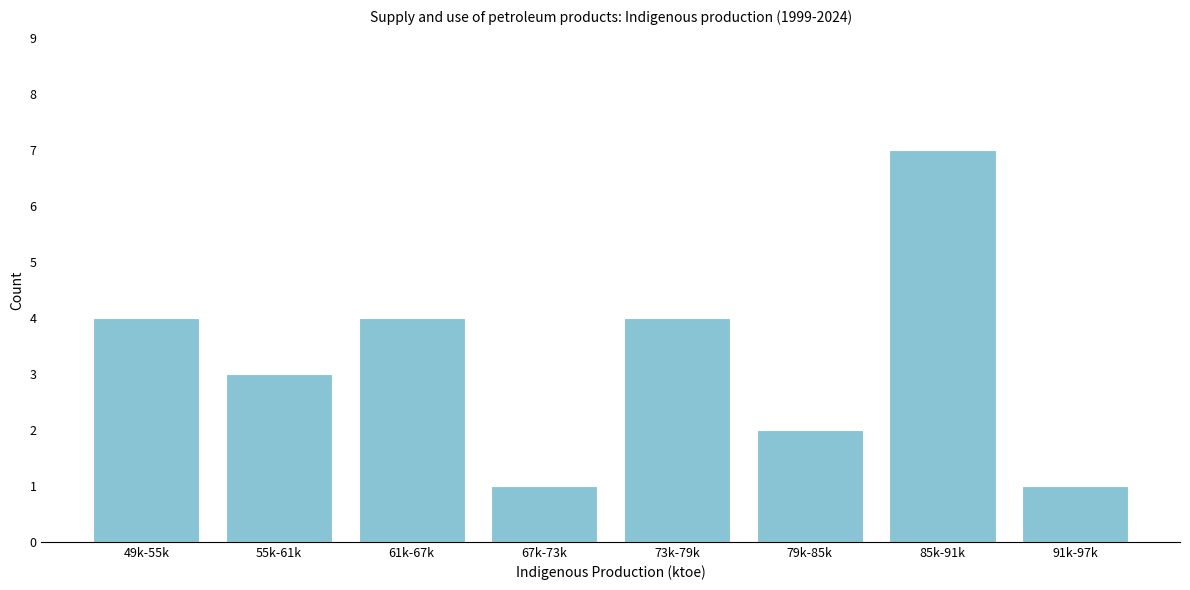

Reading right to left, extract all data points from this chart.

91k-97k=1	85k-91k=7	79k-85k=2	73k-79k=4	67k-73k=1	61k-67k=4	55k-61k=3	49k-55k=4